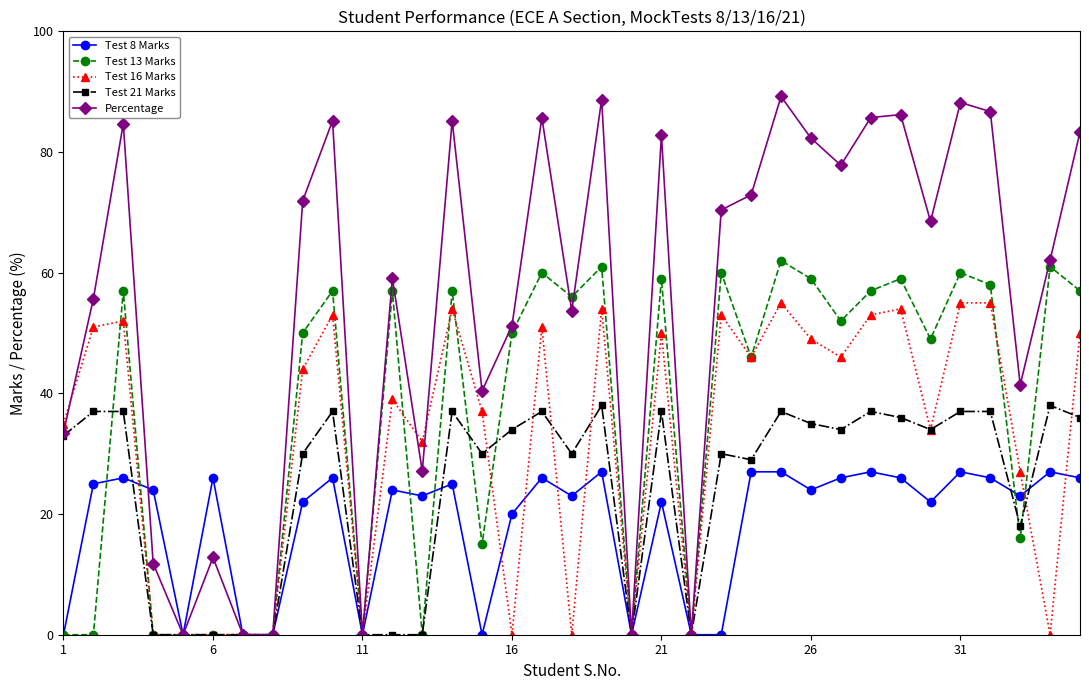

What is the difference between the maximum and minimum values in the Test 16 Marks series?

55.0